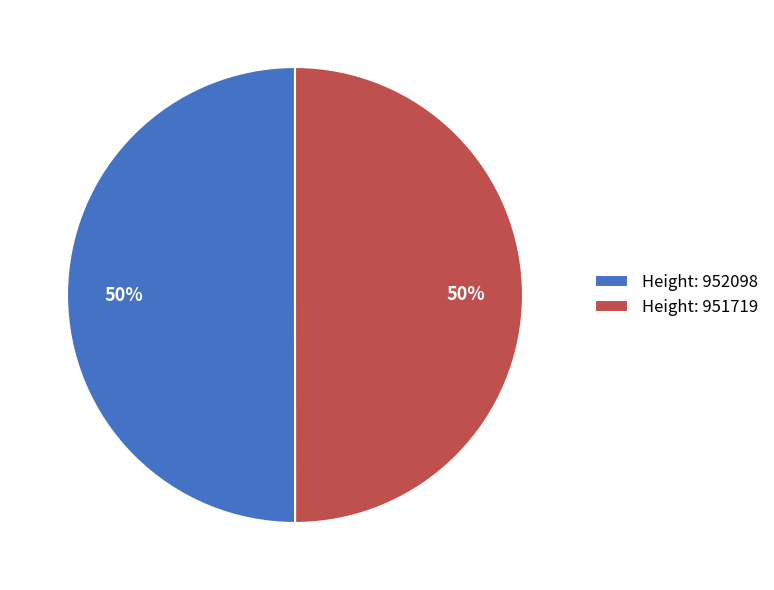

What is the ratio of the value at Height: 951719 to the value at Height: 952098?

1.0